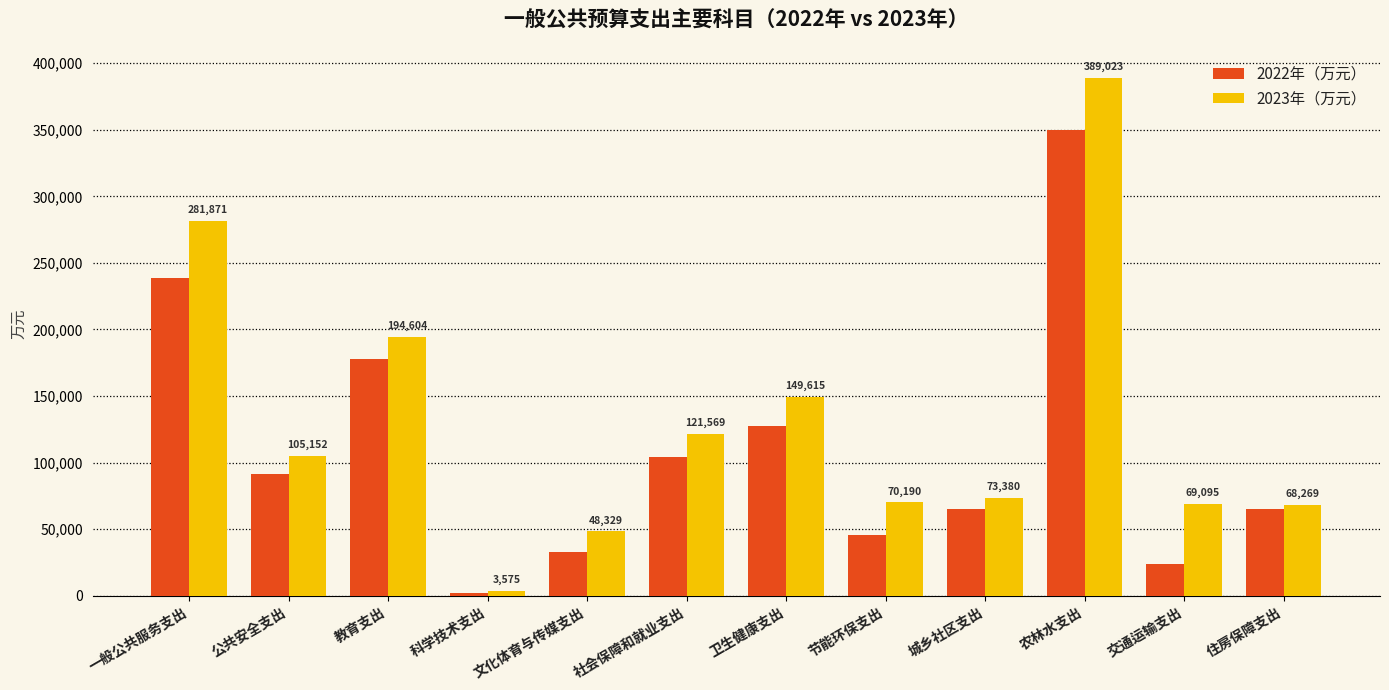

What is the label of the 7th bar from the left?

卫生健康支出